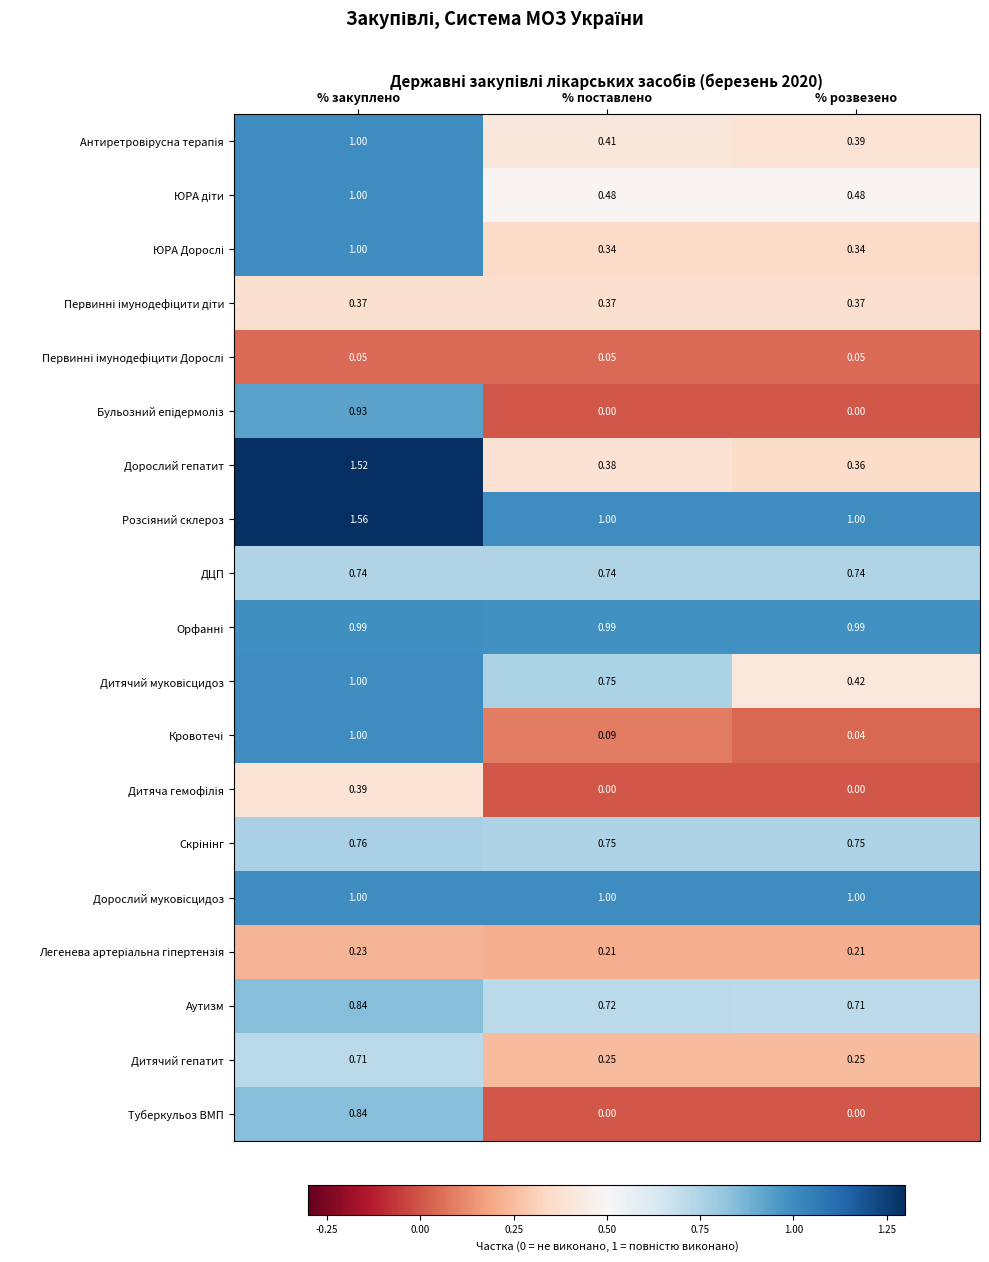

List the labels in order of Аутизм value, largest first.

% закуплено, % поставлено, % розвезено